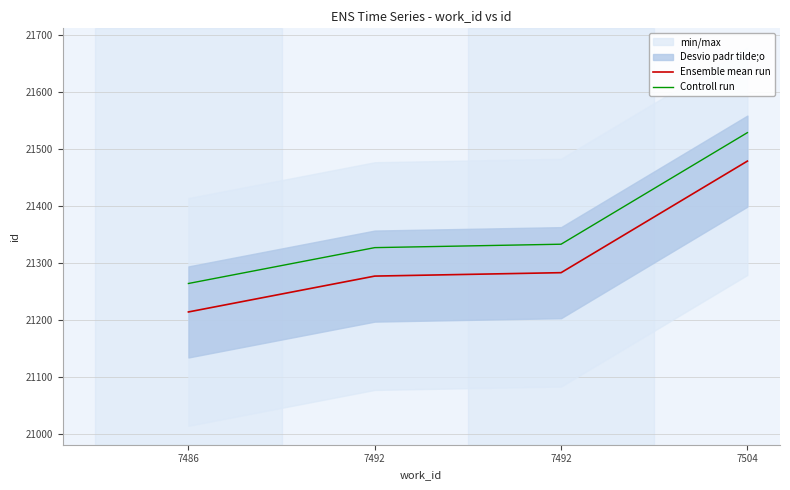

The Controll run series shows 8660 at 7492. True or false?

False